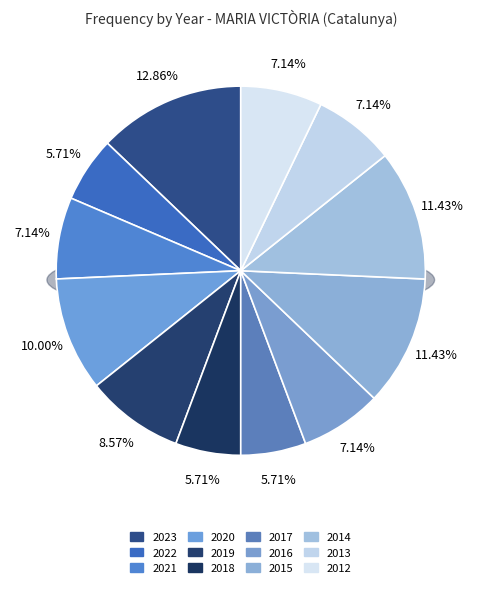

Approximately how many times larger is the value at 2018 compared to 2012?

0.8